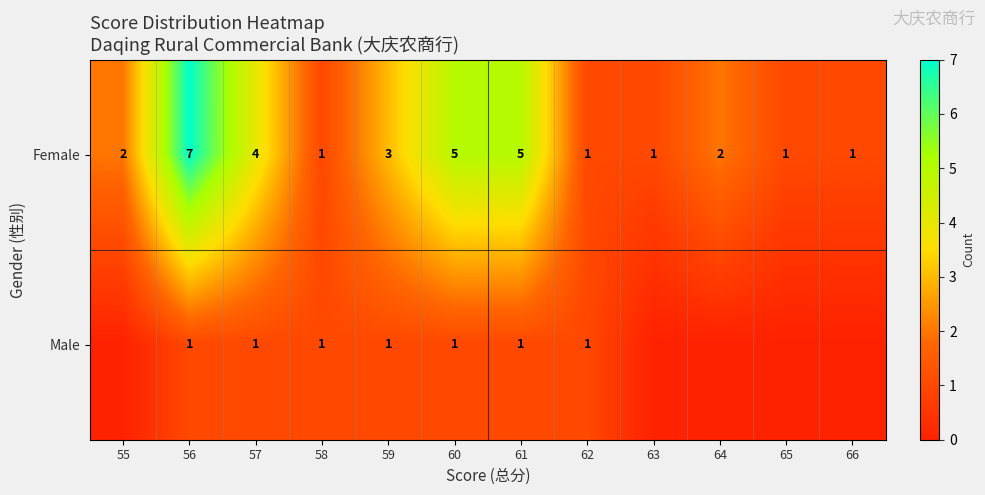

What is the sum of all Female values?

33